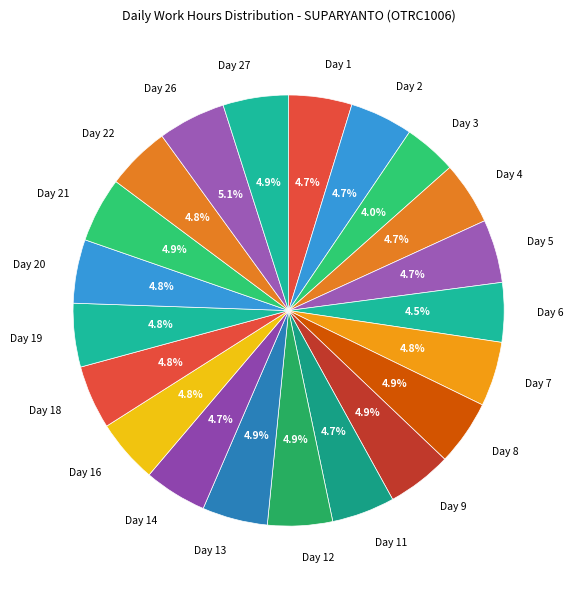

Is the sum of Day 9 and Day 5 greater than half?

No